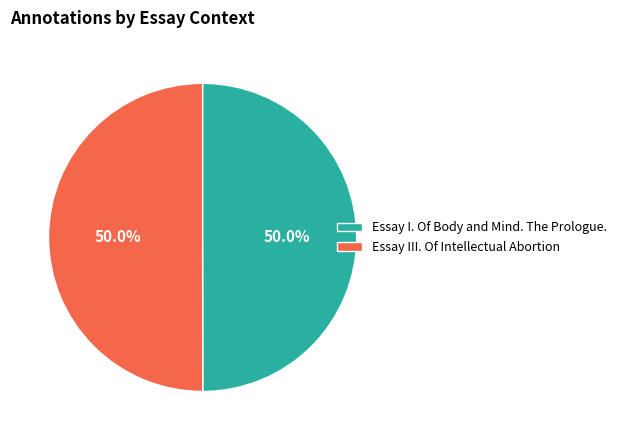

To the nearest percent, what is the average slice percentage?

50%